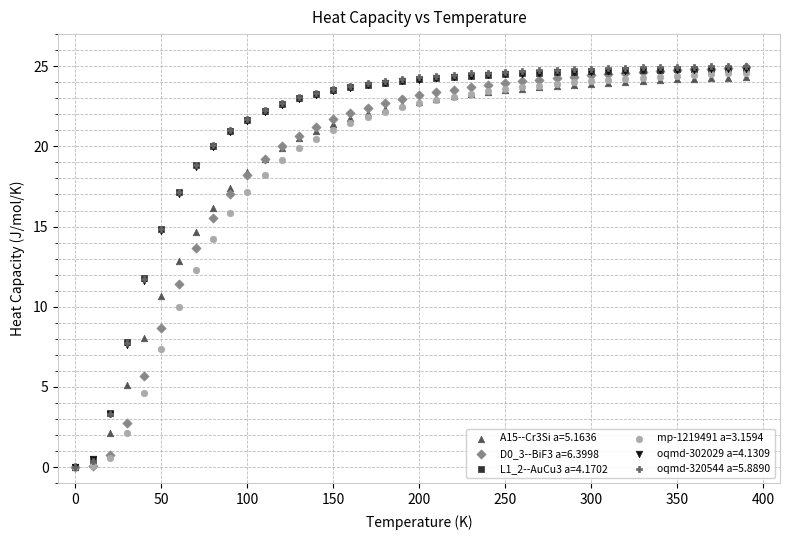

What are all the series names shown in the legend?

A15--Cr3Si a=5.1636, D0_3--BiF3 a=6.3998, L1_2--AuCu3 a=4.1702, mp-1219491 a=3.1594, oqmd-302029 a=4.1309, oqmd-320544 a=5.8890